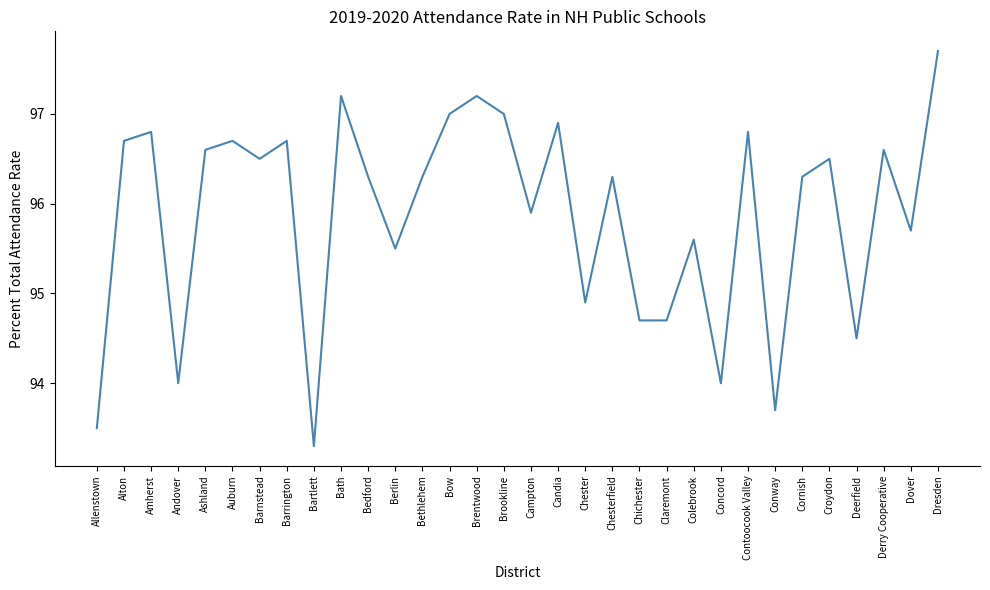

How many values are below 96?

13